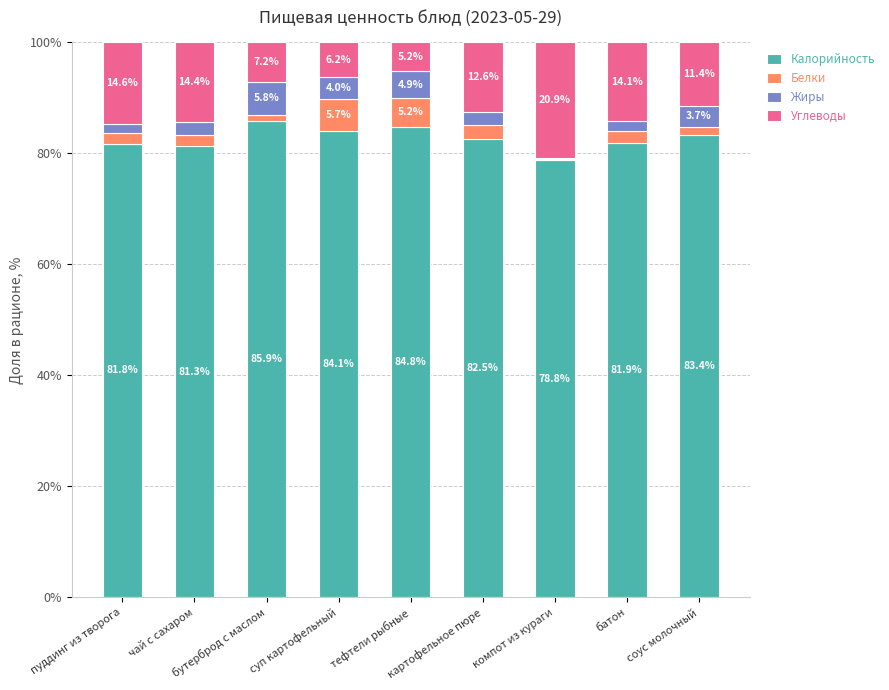

What is the sum of all Калорийность values?

744.5